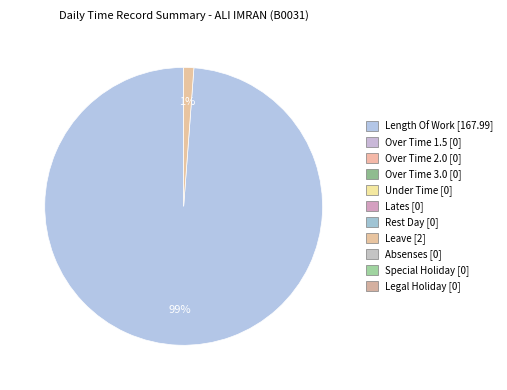

Does any single category account for the majority?

Yes